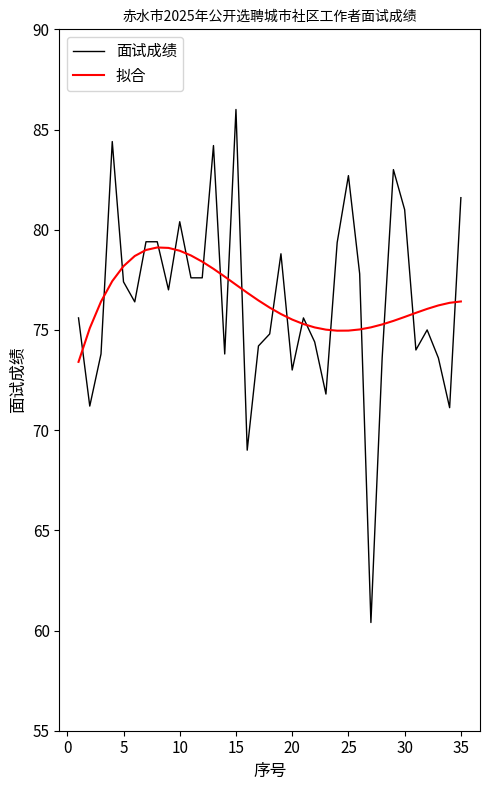

What is the minimum value for 拟合?

73.4